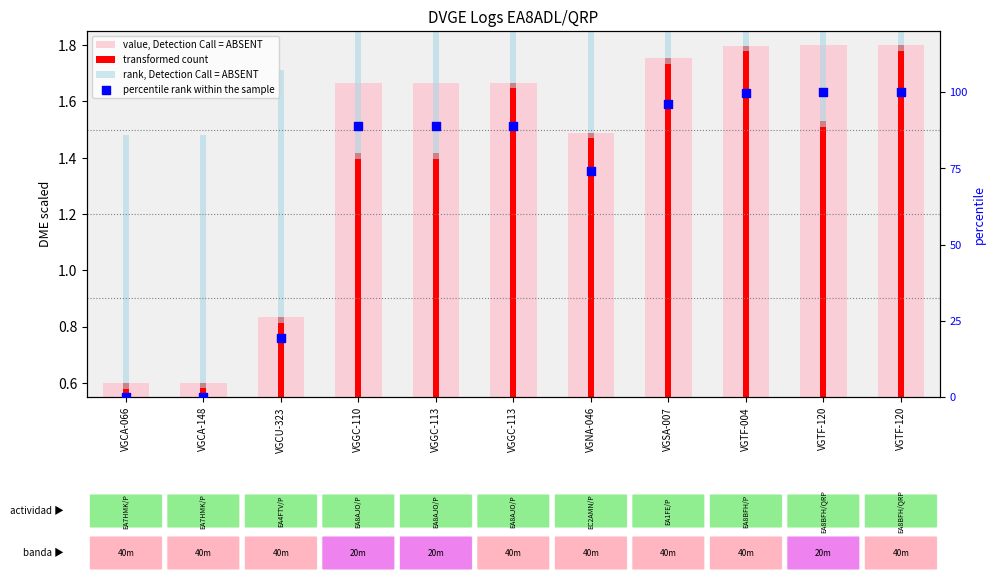

At how many categories does at least one series exceed 1?

9